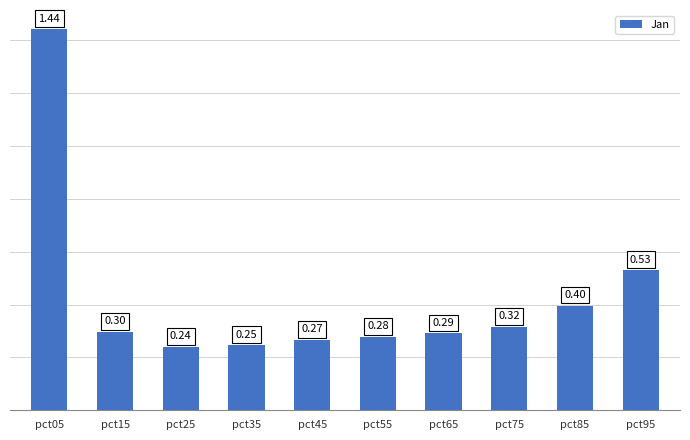

How many values are between 0 and 1?

9